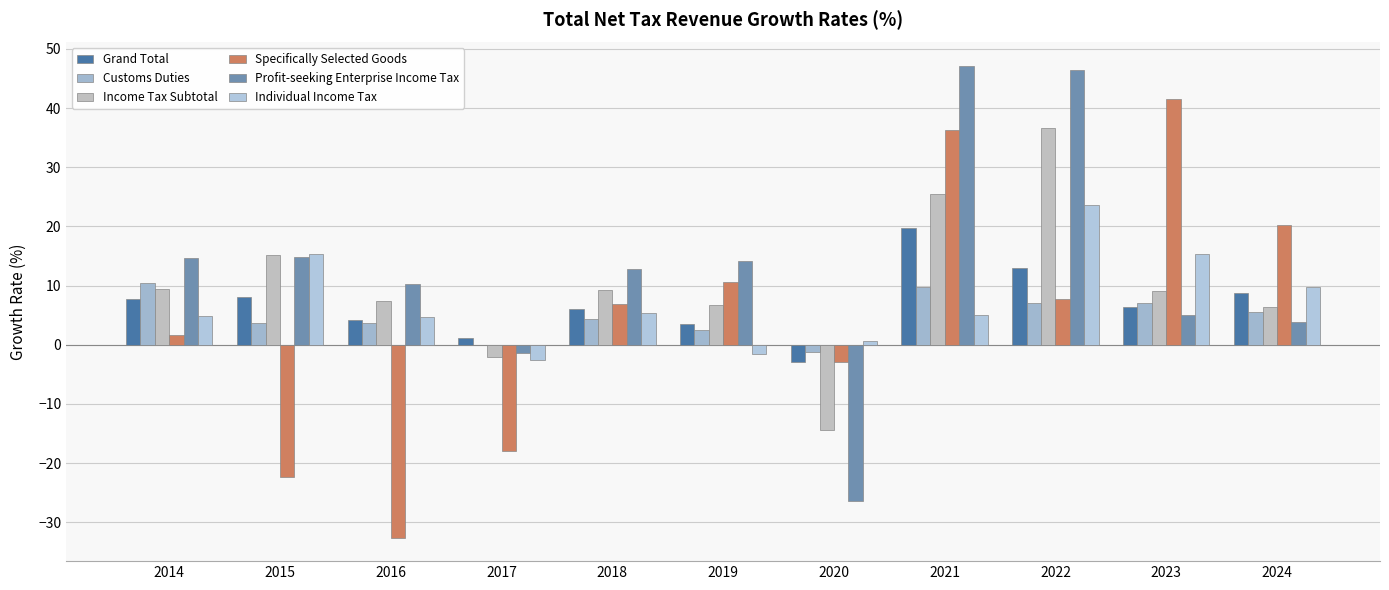

Which series has the largest total across all categories?

Profit-seeking Enterprise Income Tax